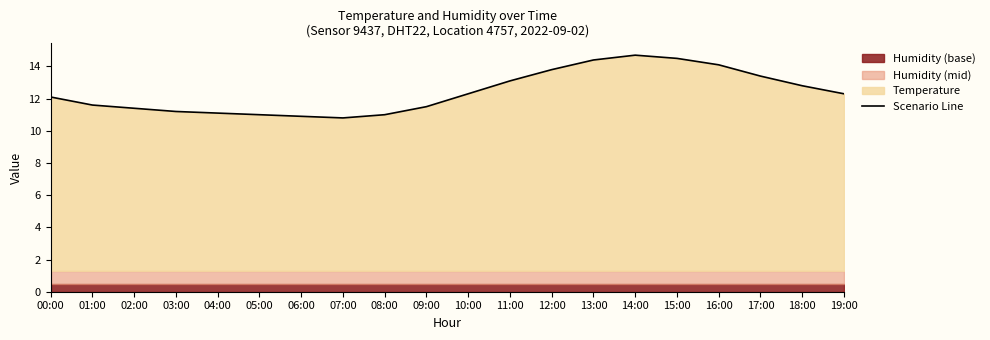

What is the sum of all values?

248.0